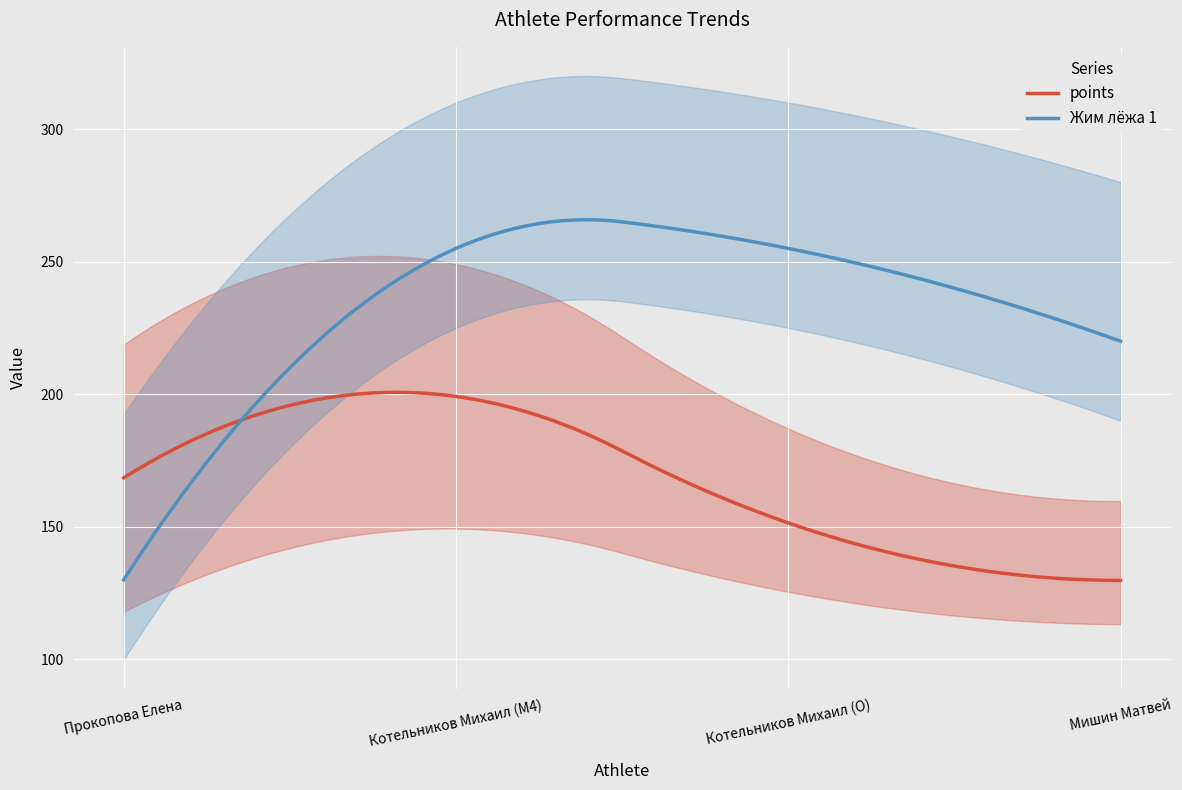

Which series has the largest total across all categories?

Жим лёжа 2